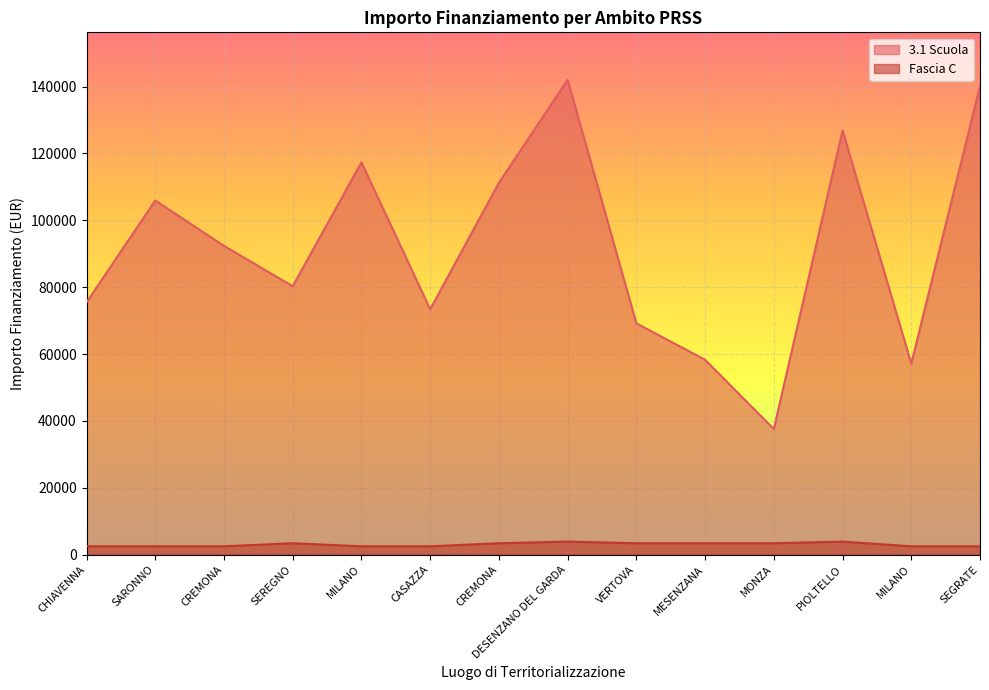

Is it true that Fascia C equals 3903.0 at DESENZANO DEL GARDA?

True